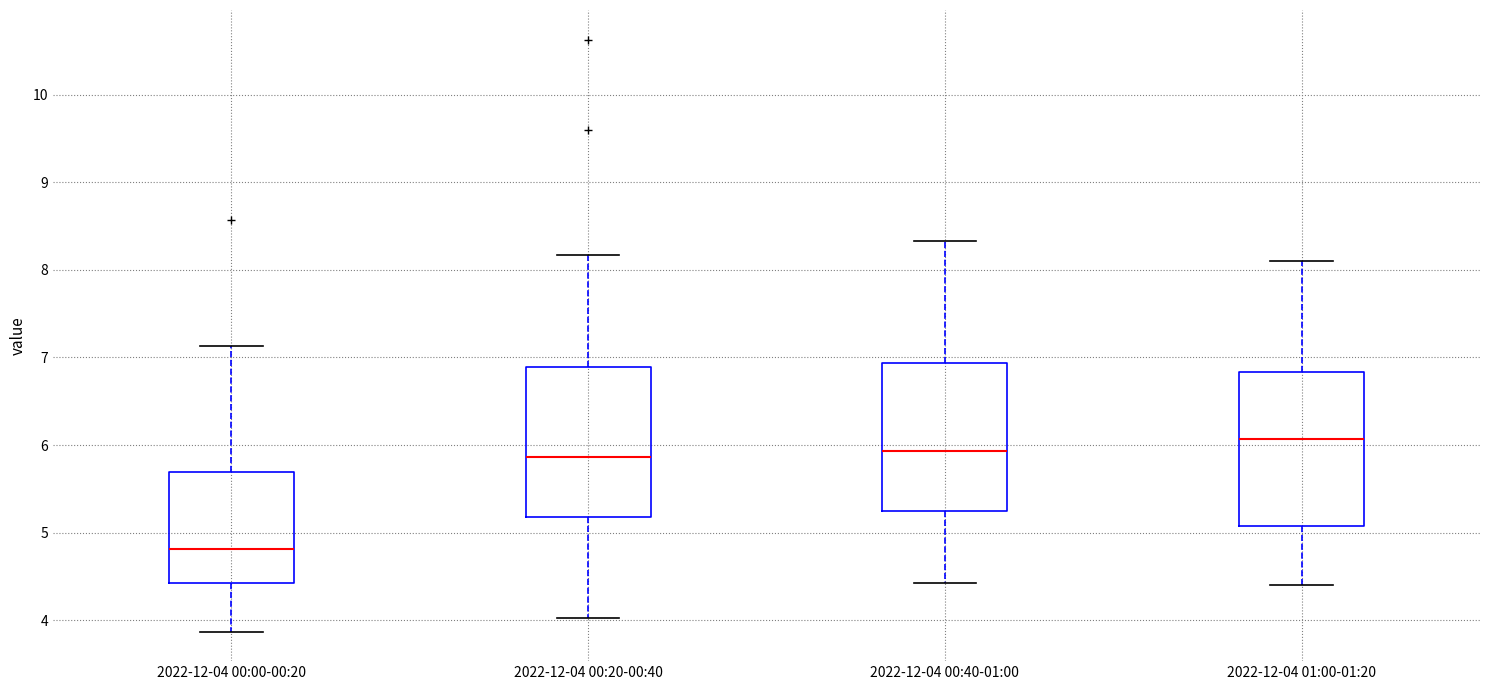

Reading left to right, transcribe this box plot: for each box, give where its median line is, the range the box spans, and where its two whiskers end, as read against the y-axis. The values are not printed on the chart, so give them approximately, as read against the axis.

2022-12-04 00:00-00:20: median 4.8, box 4.4 to 5.7, whiskers 3.9 to 7.1
2022-12-04 00:20-00:40: median 5.9, box 5.2 to 6.9, whiskers 4.0 to 8.2
2022-12-04 00:40-01:00: median 5.9, box 5.3 to 6.9, whiskers 4.4 to 8.3
2022-12-04 01:00-01:20: median 6.1, box 5.1 to 6.8, whiskers 4.4 to 8.1